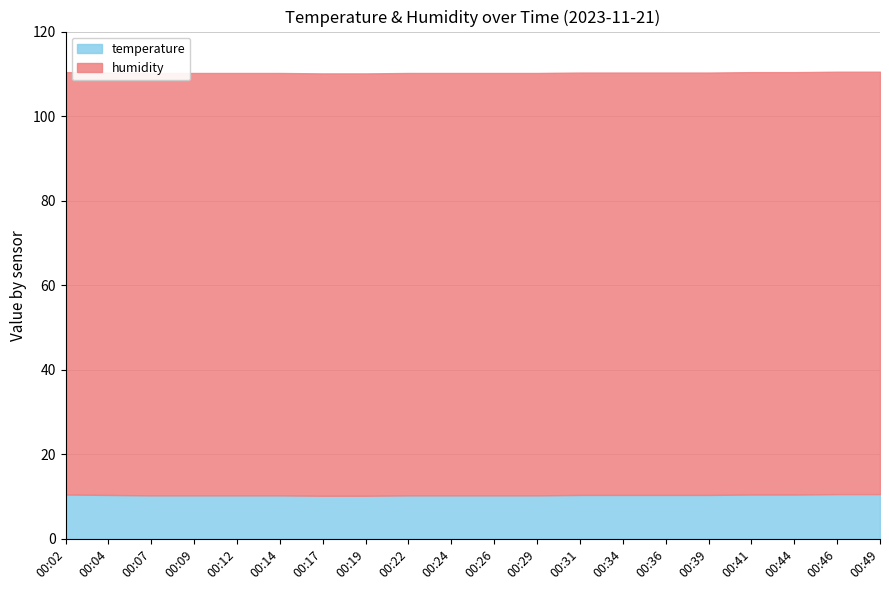

List the series in order of their overall mean, highest first.

humidity, temperature